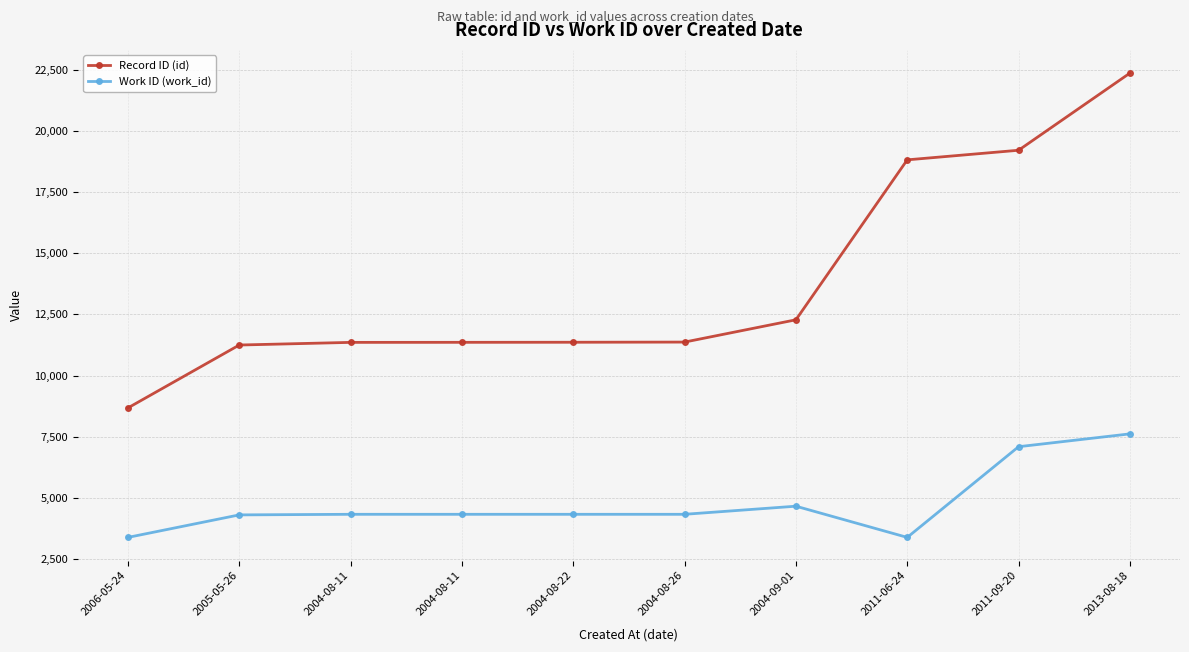

What is the difference between the highest and lowest values at 2004-08-22?

7025